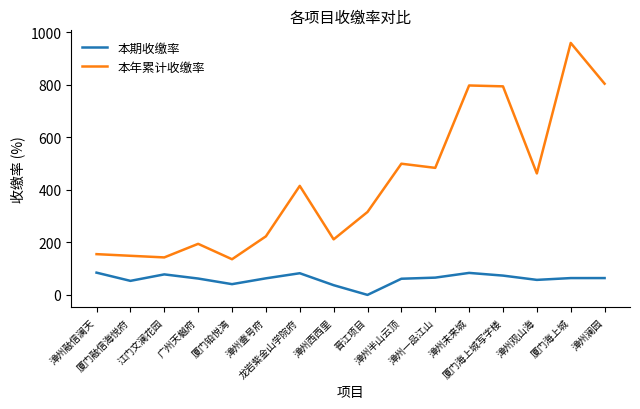

True or false: 本年累计收缴率 and 本期收缴率 cross at least once.

False